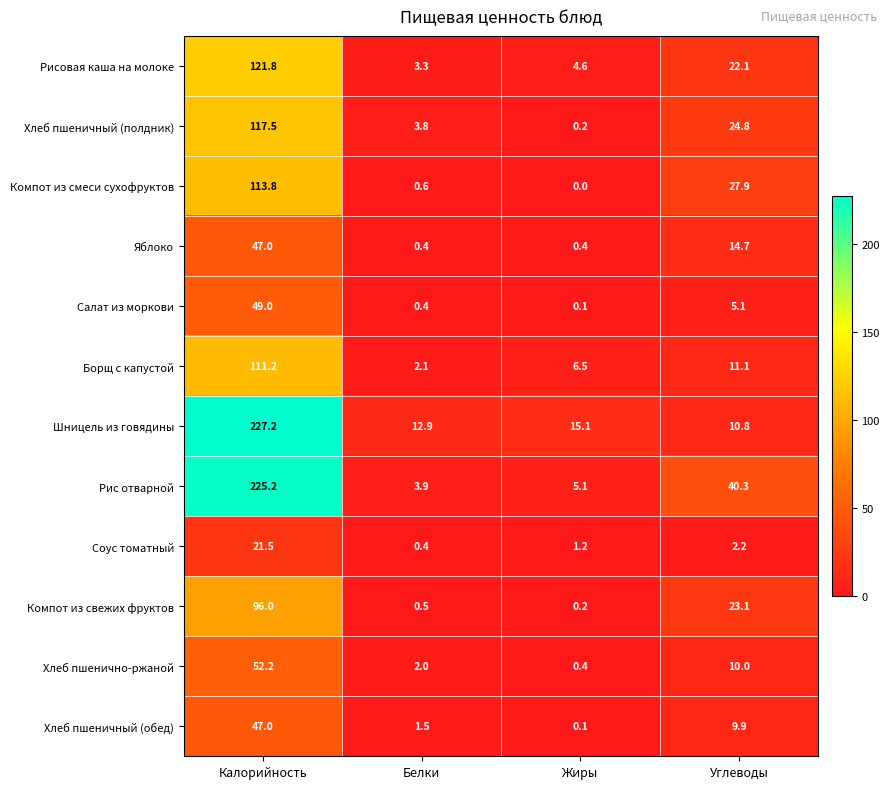

True or false: Хлеб пшенично-ржаной has a value of 10.0 at Углеводы.

True